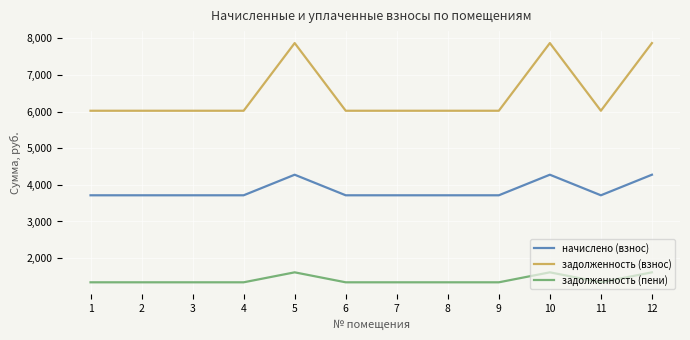

What is the minimum value for задолженность (пени)?

1340.3